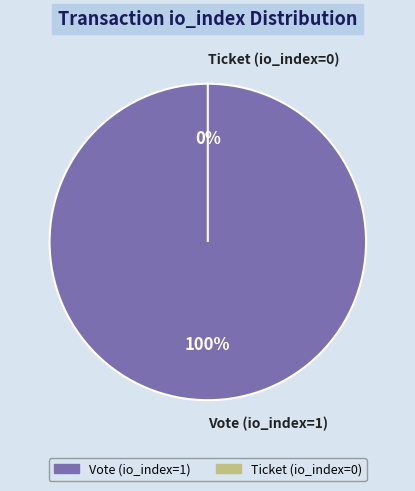

Is there any slice that represents more than half of the pie?

Yes